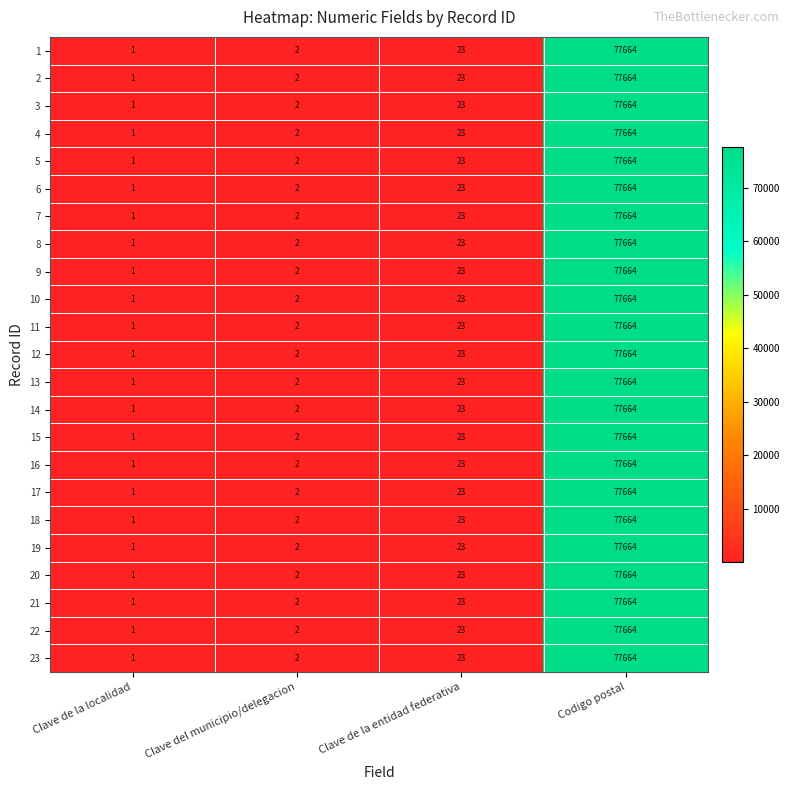

The 20 series shows 77664 at Codigo postal. True or false?

True